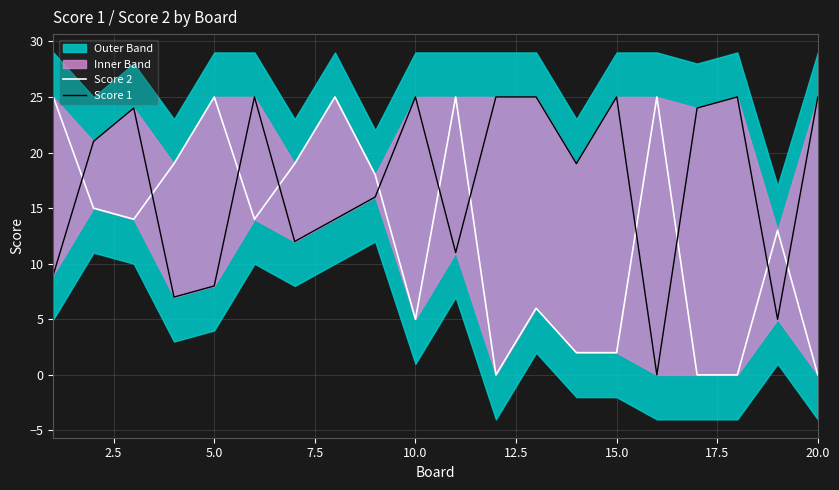

What is the highest value of the Score 2 series?

25